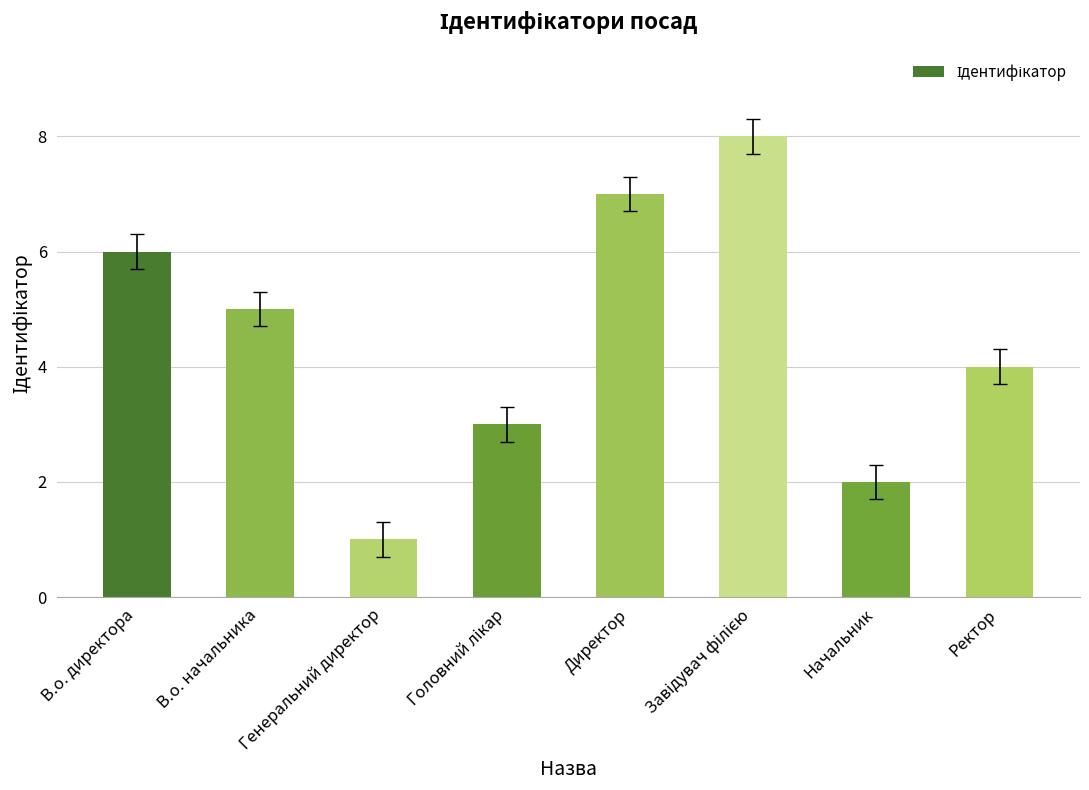

What is the sum of all values?

36